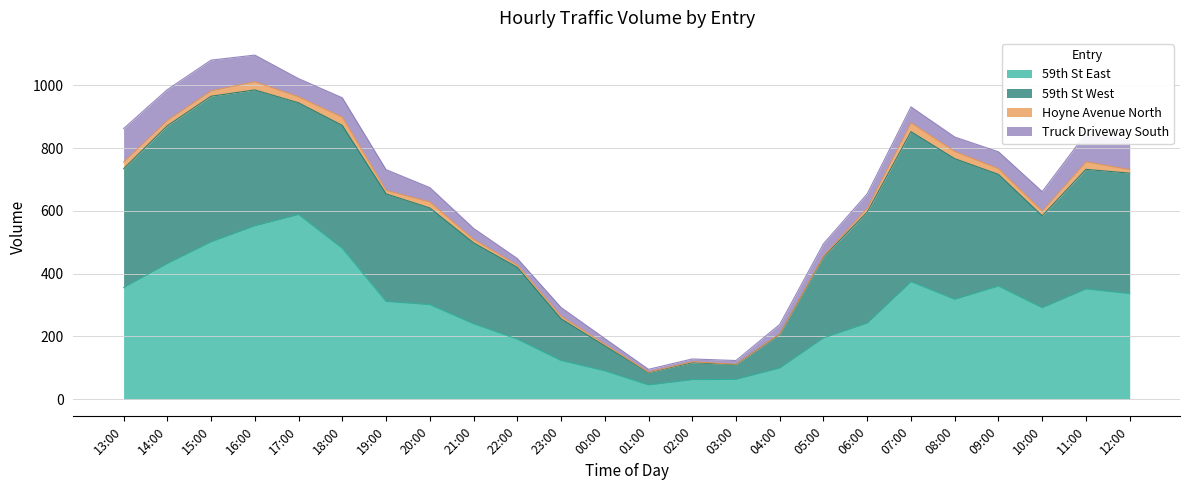

What is the value of the Truck Driveway South point at the 10th from the left?

21